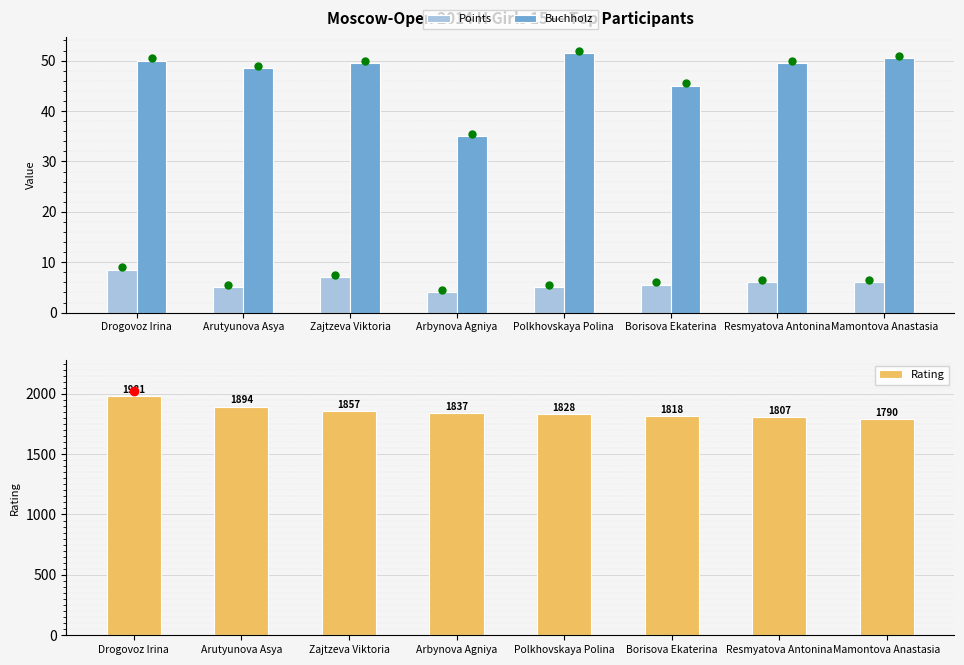

True or false: Buchholz has a value of 34.2 at Polkhovskaya Polina.

False